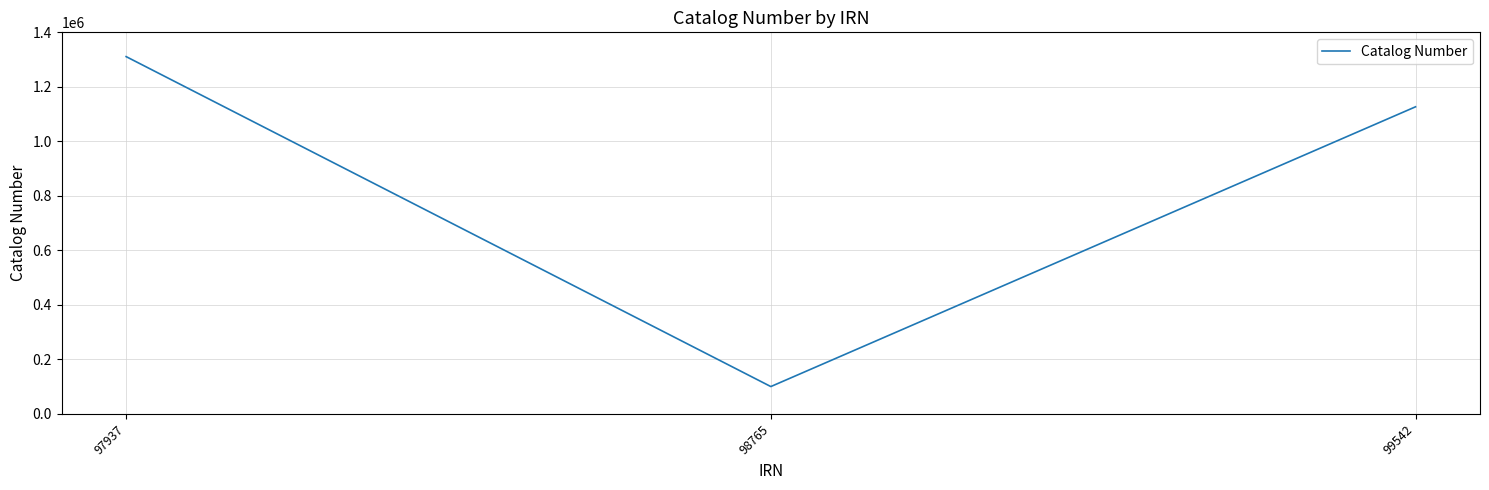

What is the average value?

846086